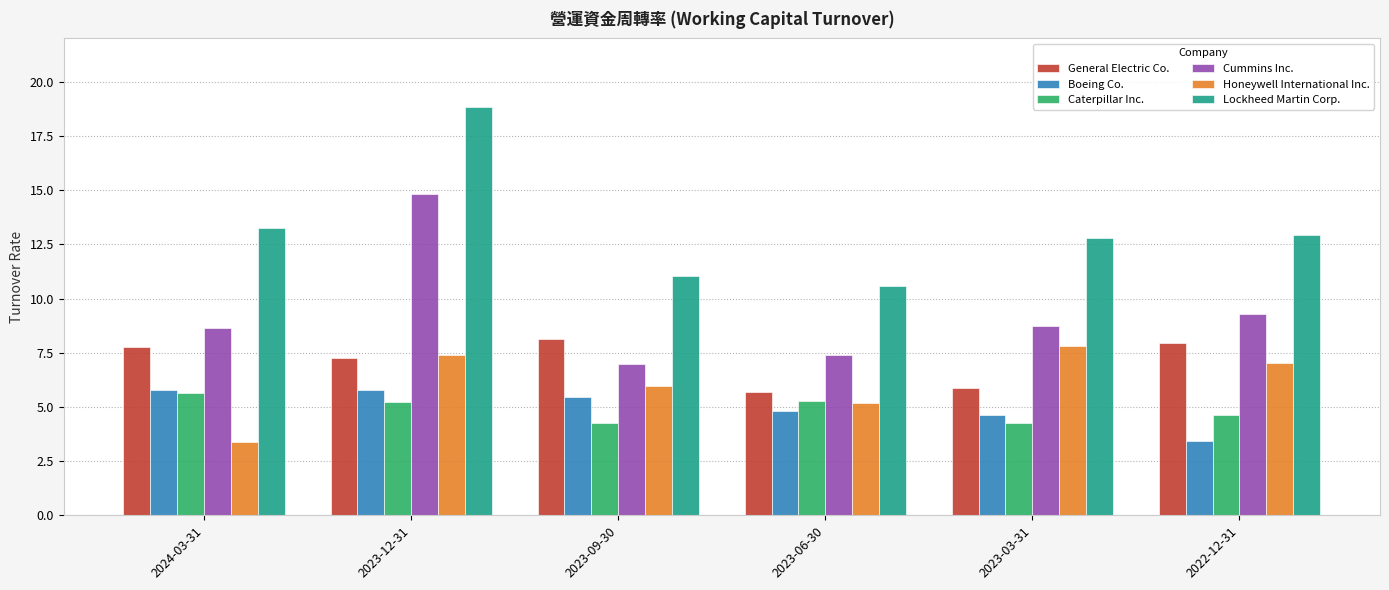

The Boeing Co. series shows 8.4 at 2023-12-31. True or false?

False